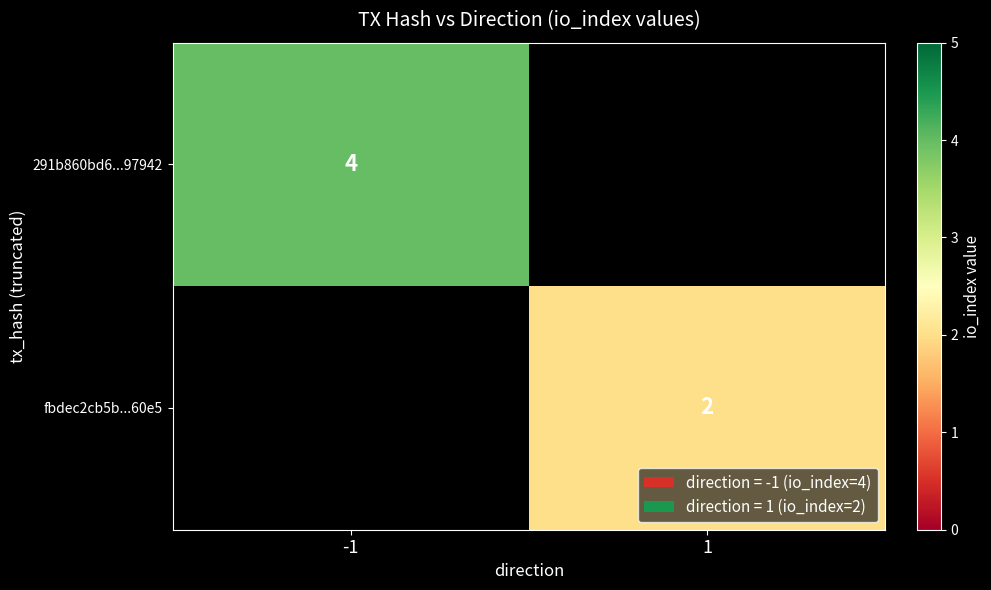

Is the value of 291b860bd6...97942 at -1 greater than the value of fbdec2cb5b...60e5 at 1?

Yes